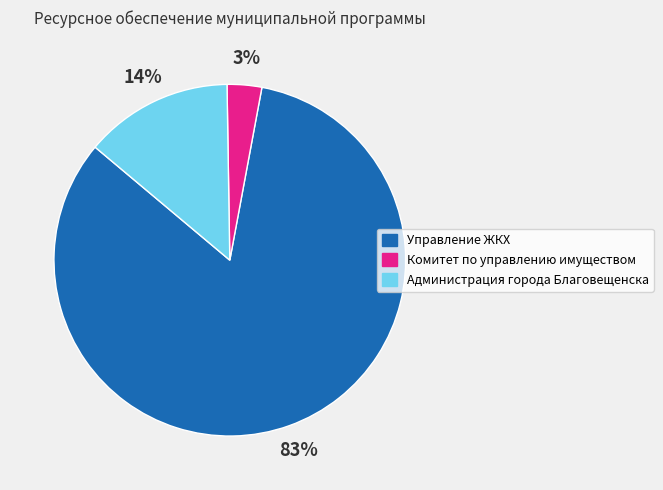

To the nearest percent, what is the difference between the largest and smallest slice percentages?

80%